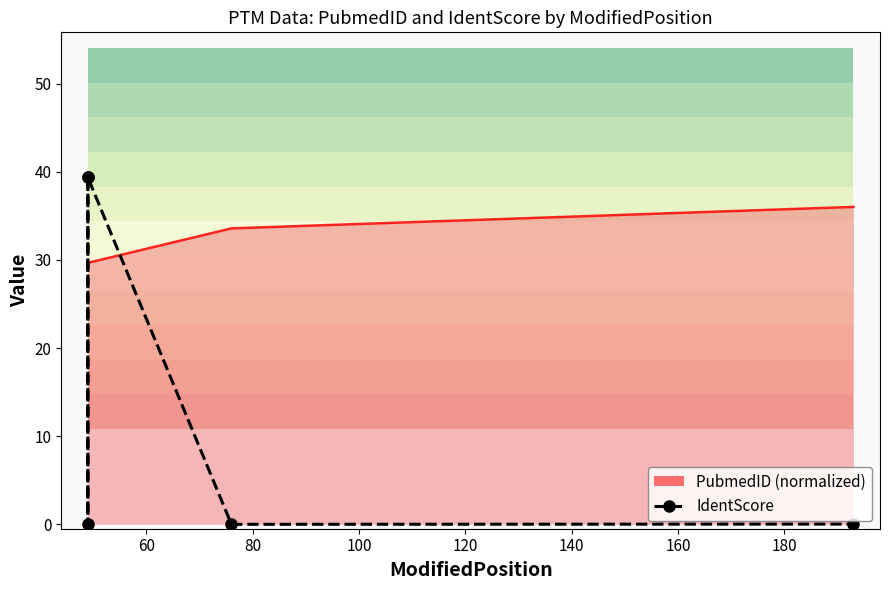

At which label is the value closest to 19?

193